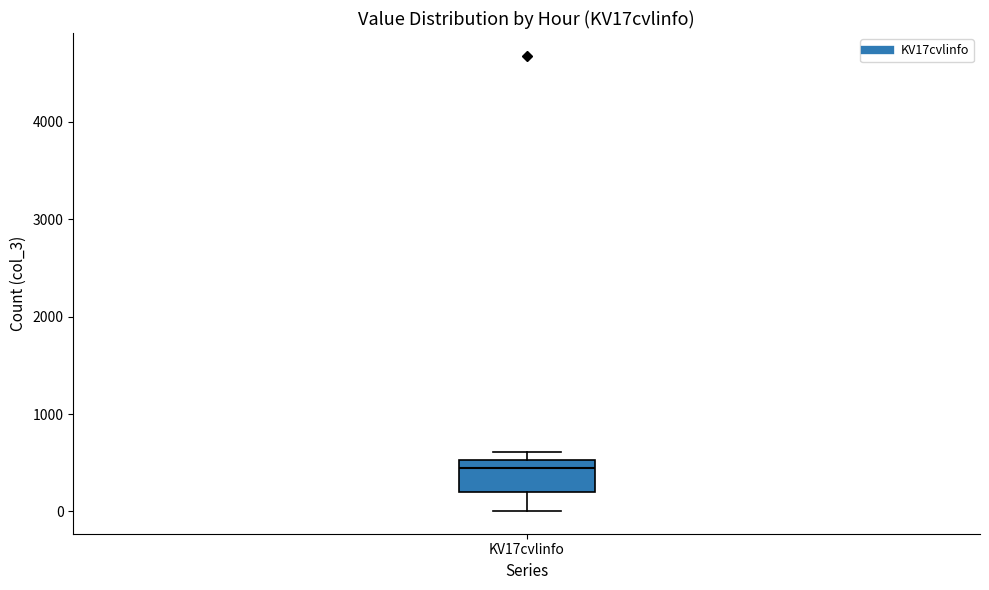

Where does the median line of the box for KV17cvlinfo sit on the y-axis? The values are not printed on the chart, so give them approximately, as read against the axis.

400